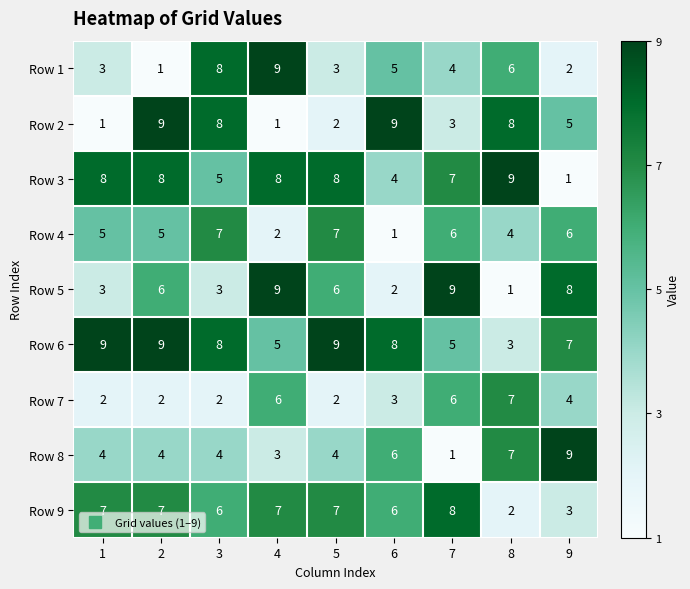

How many data points does each series have?

9